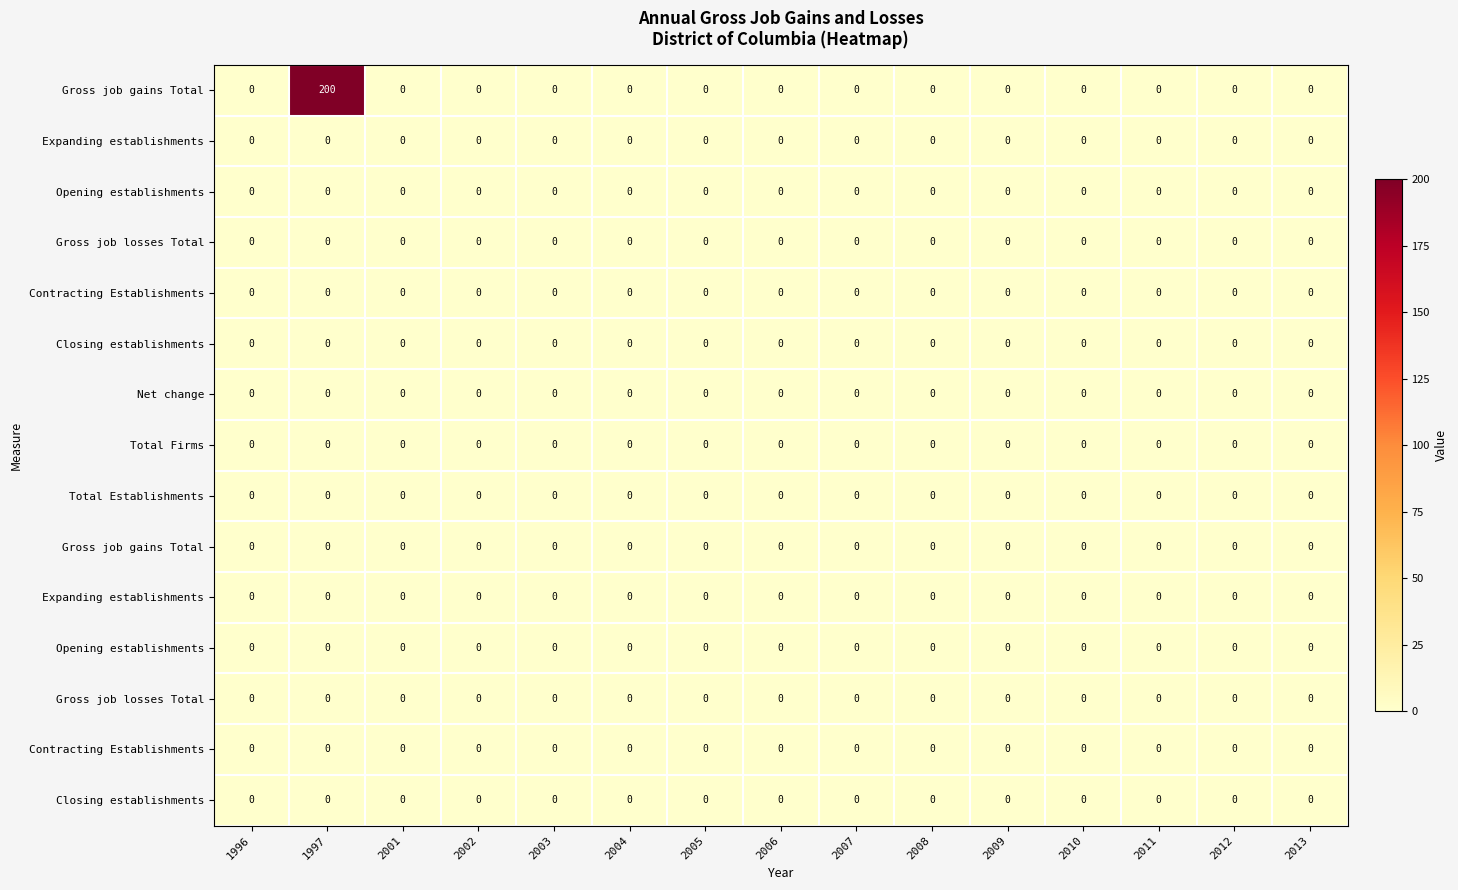

Which has a higher value, 1997 or 2008?

1997